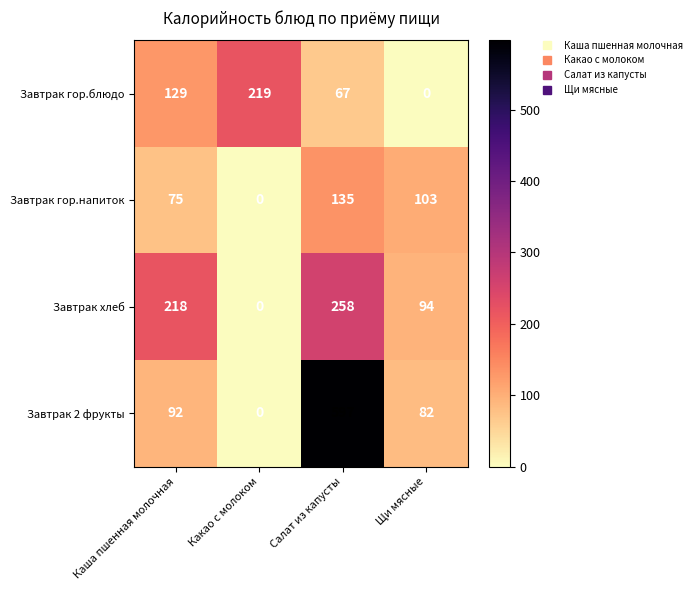

Rank the series by their maximum value, from lowest to highest.

Завтрак гор.напиток, Завтрак гор.блюдо, Завтрак хлеб, Завтрак 2 фрукты